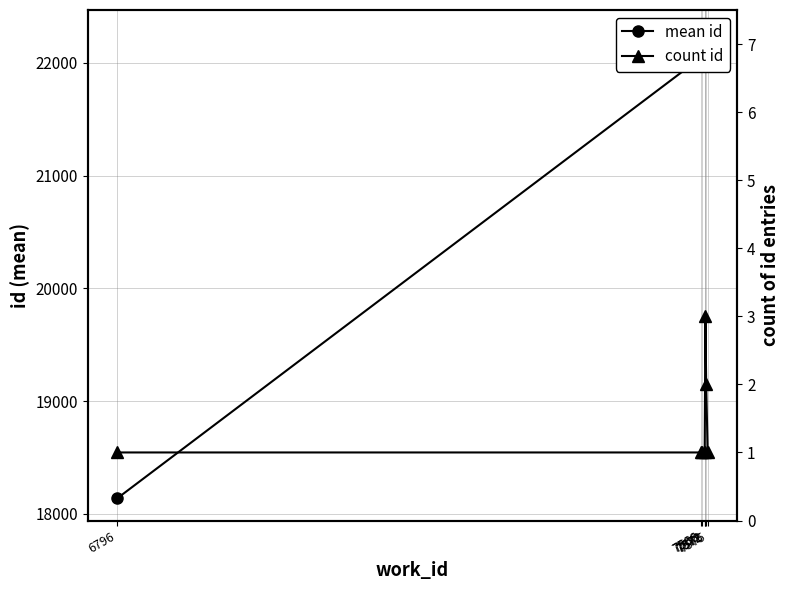

True or false: mean id and count id intersect in this chart.

False